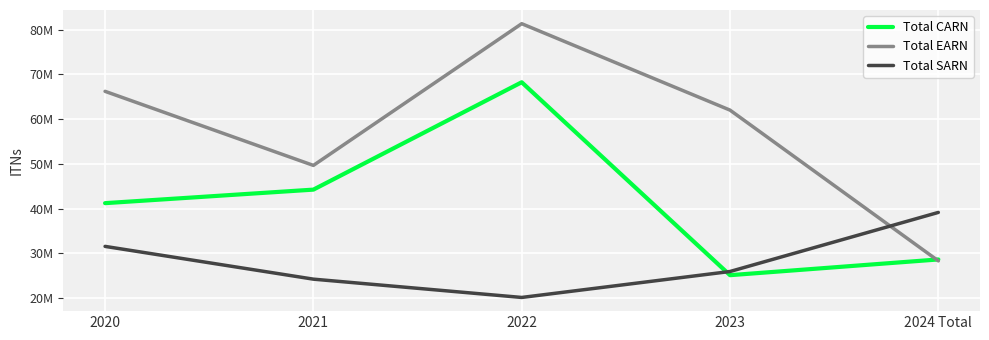

How many times do Total SARN and Total CARN cross each other?

1